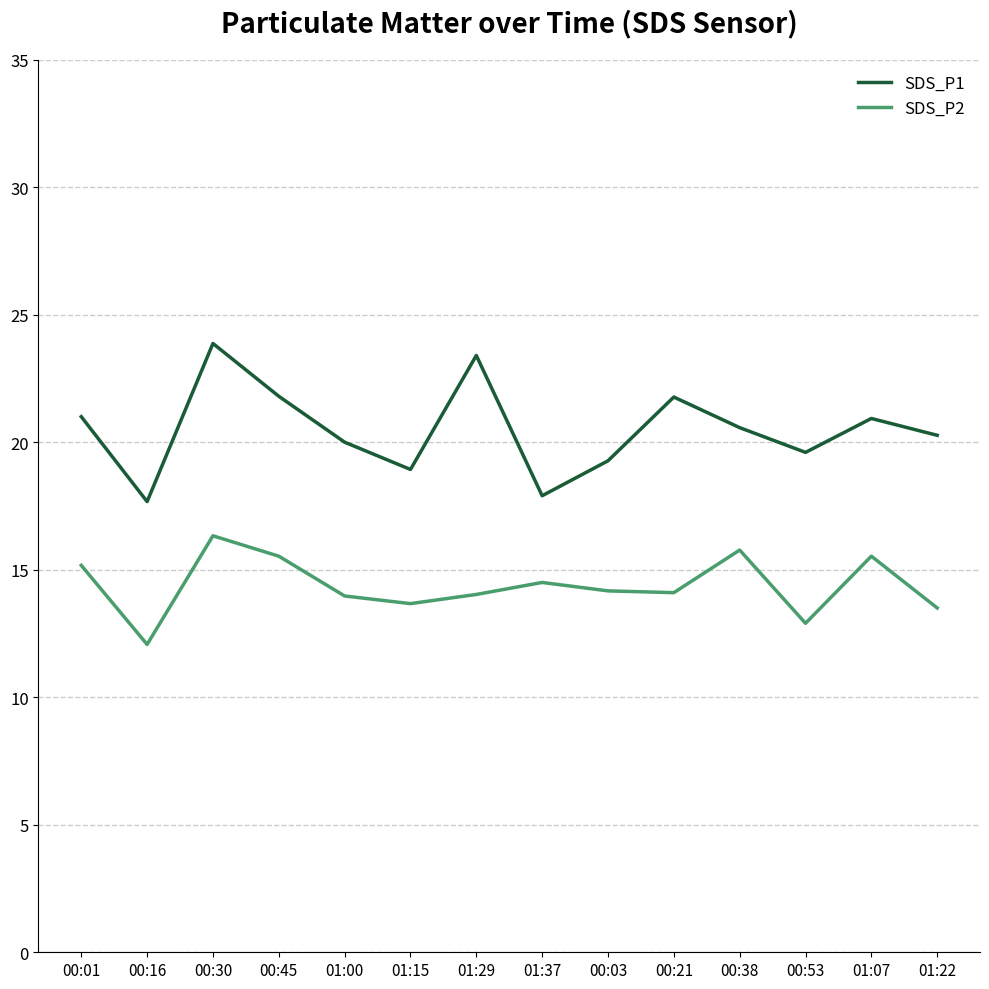

What position from the right is 01:00?

10